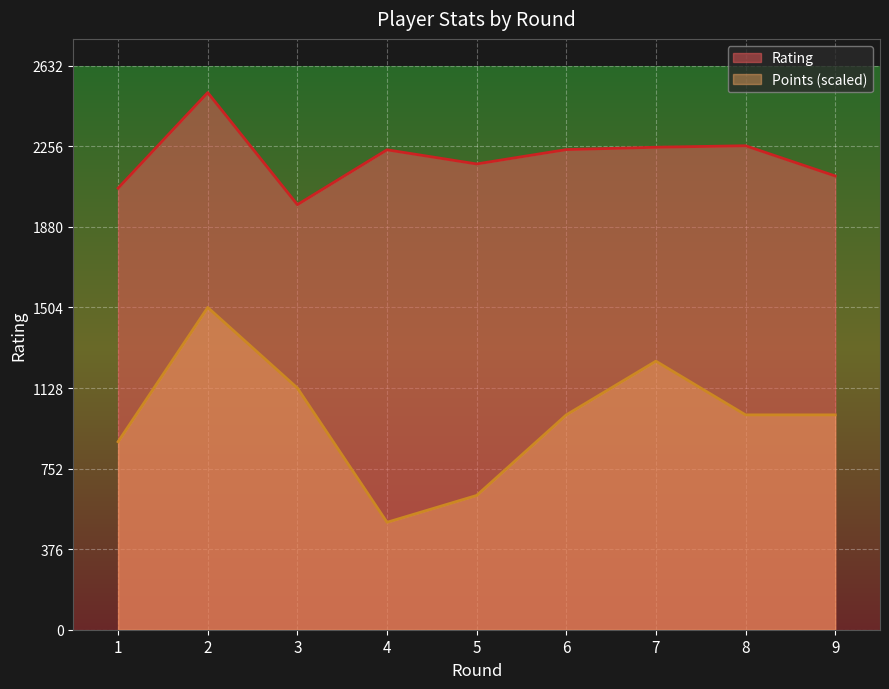

How many lines are shown in the chart?

2